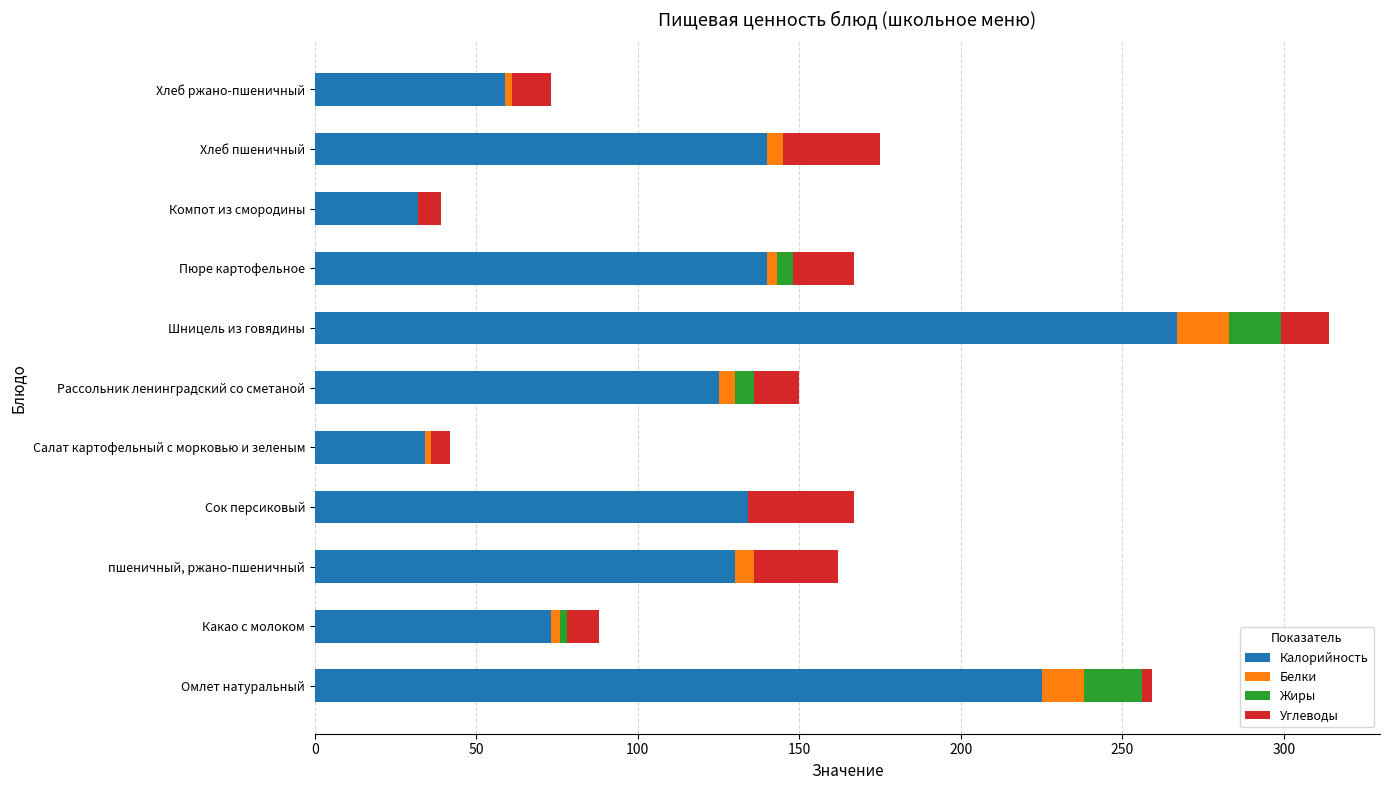

How many series are shown in this chart?

4